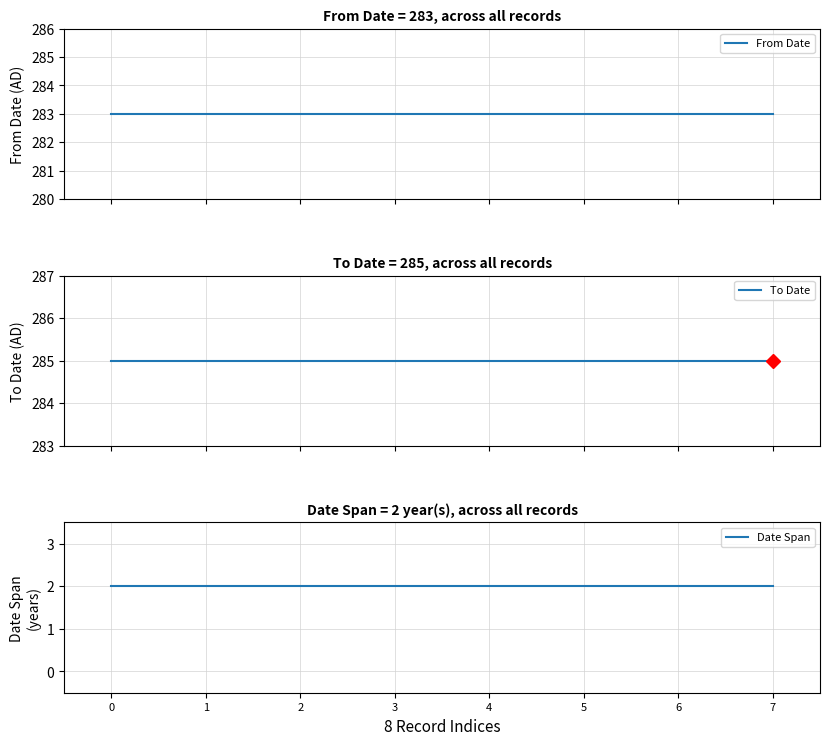

Rank the categories by Date Span value from lowest to highest.

0, 1, 2, 3, 4, 5, 6, 7